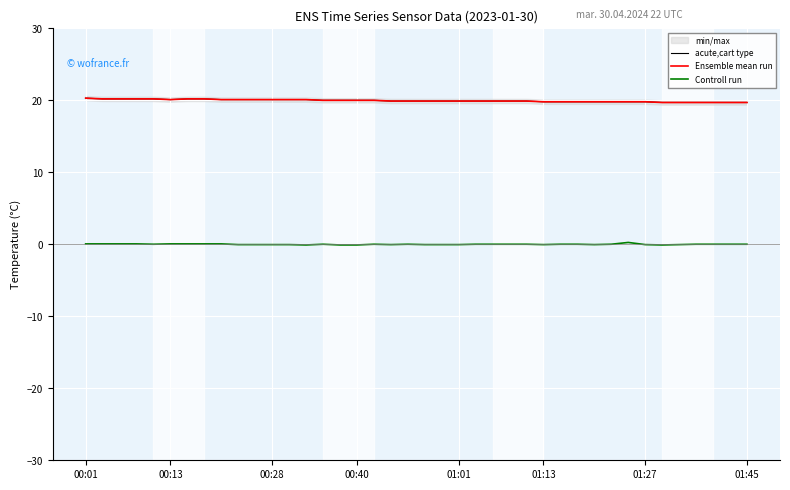

What position from the left is 10?

11